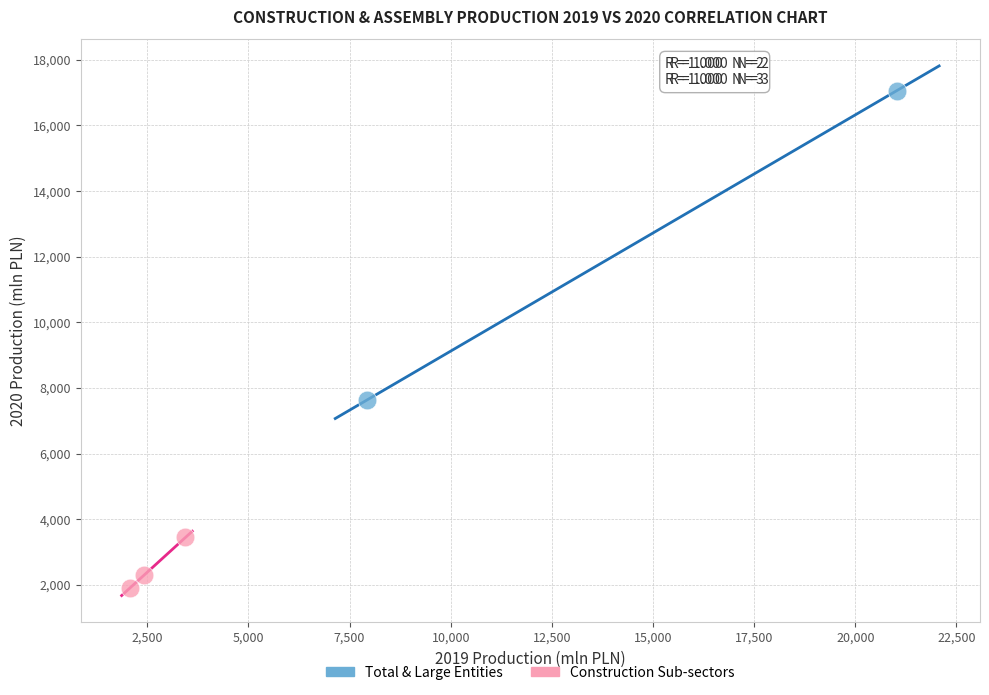

Which series has the widest spread of Y values?

Total & Large Entities